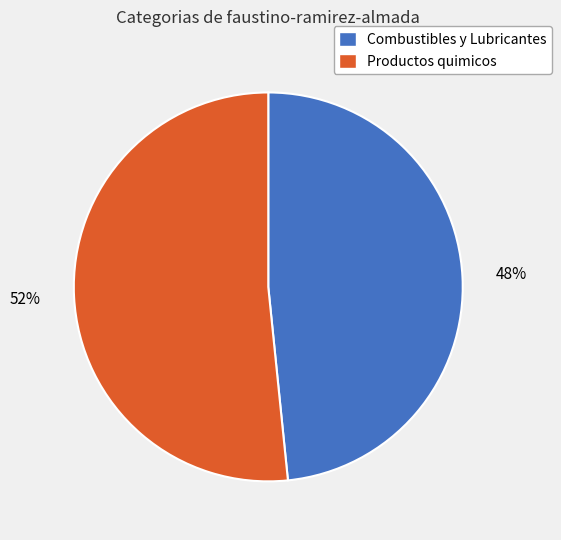

True or false: Combustibles y Lubricantes accounts for 48% of the total.

True